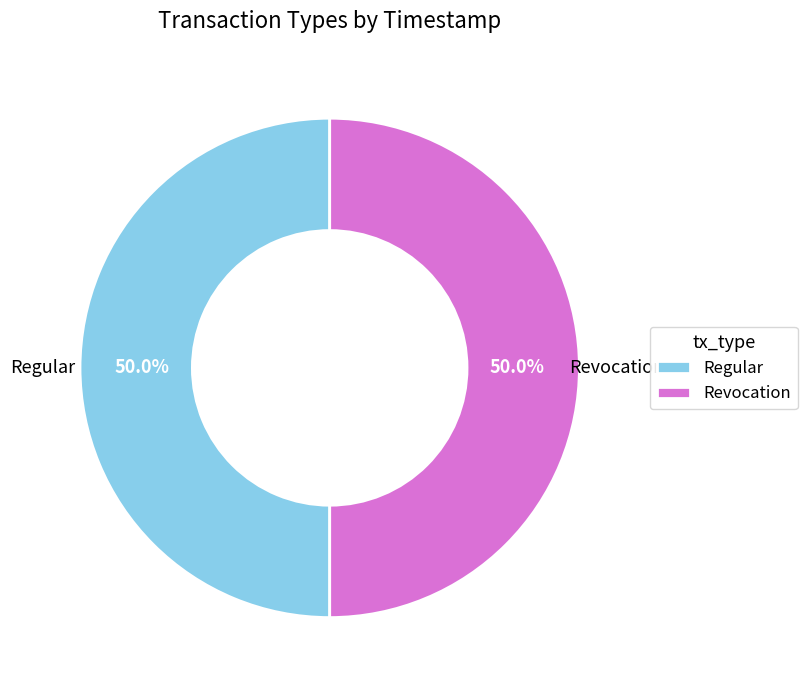

Approximately how many times larger is the value at Regular compared to Revocation?

1.0